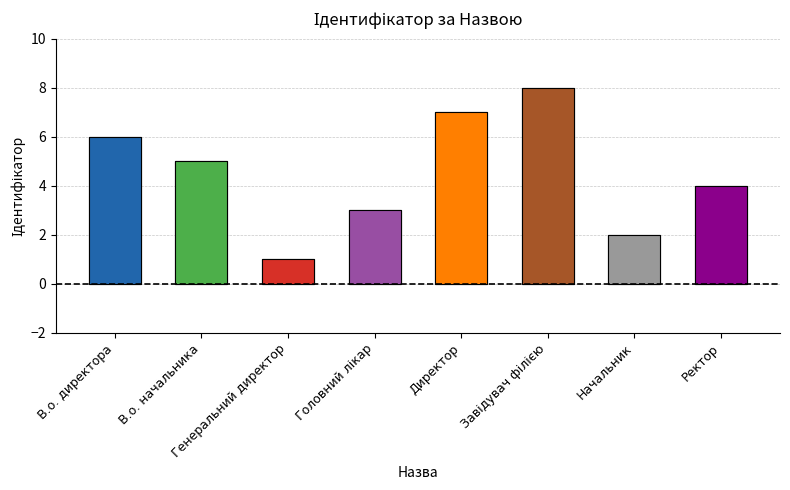

Reading left to right, transcribe all the data shown in this chart.

6	5	1	3	7	8	2	4